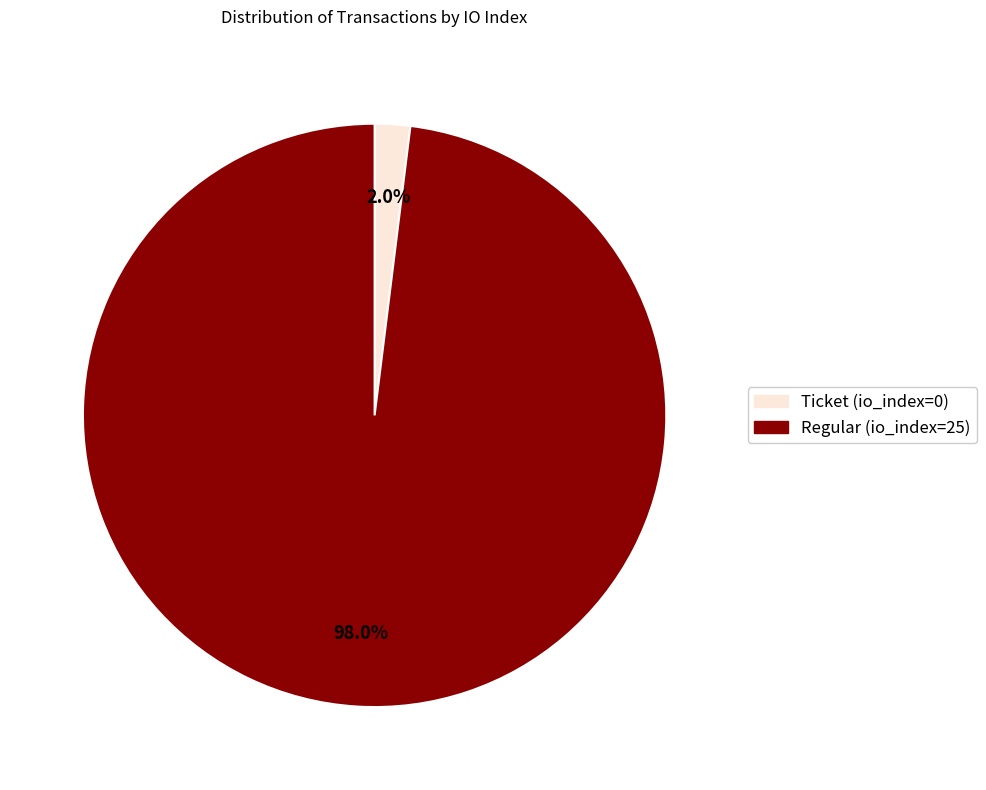

Is there a majority slice in this chart?

Yes